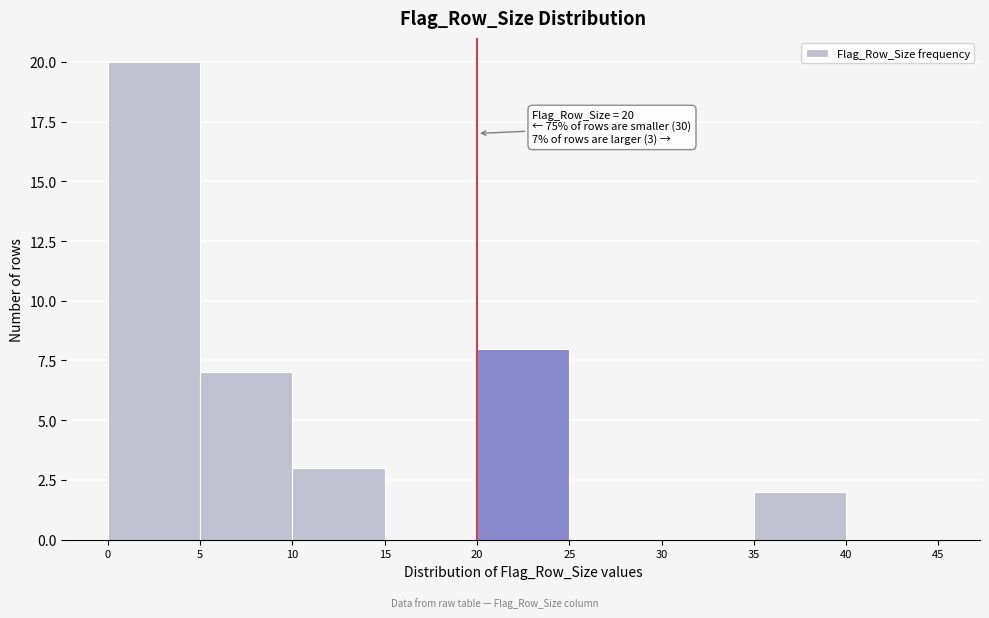

Which range on the x-axis has the tallest bar?

0 to 5